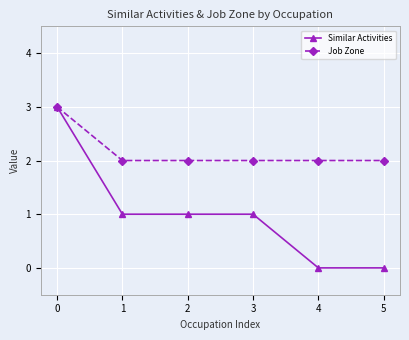

The value of Similar Activities at 2 is 1. True or false?

True